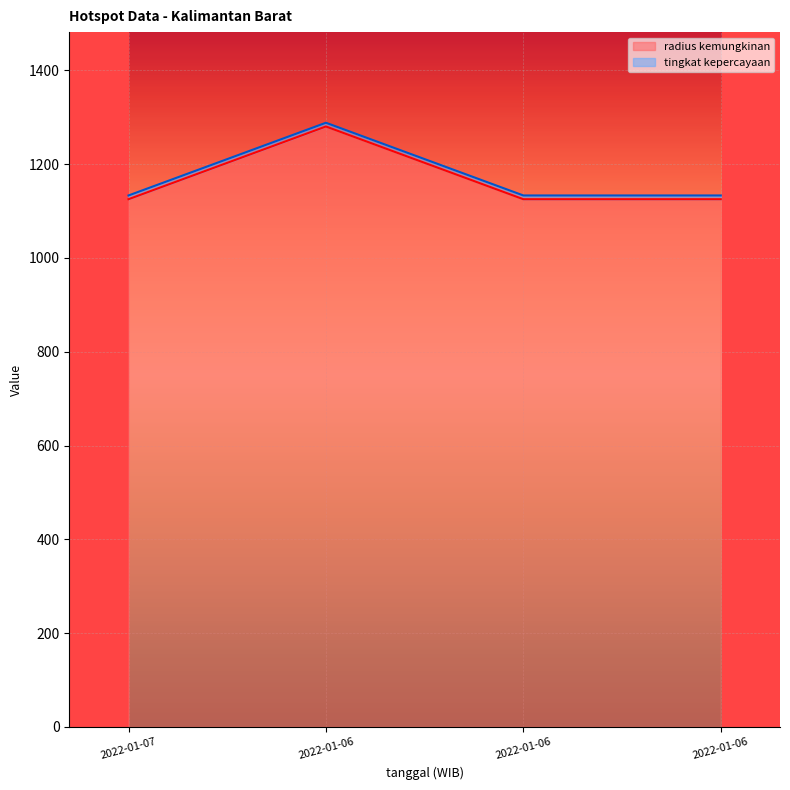

At which category does the chart reach its peak across all series?

2022-01-06